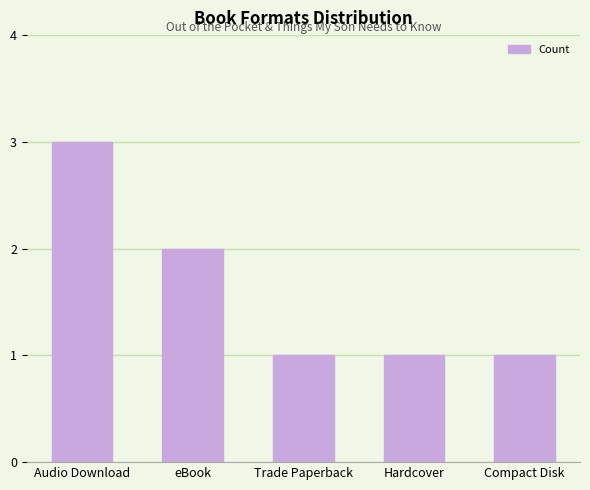

True or false: the data shows 1 at Compact Disk.

True